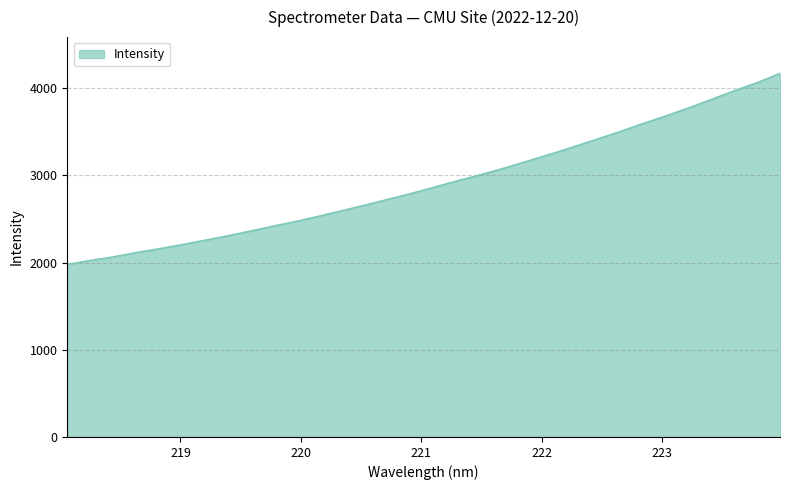

What is the greatest value displayed?

4168.1